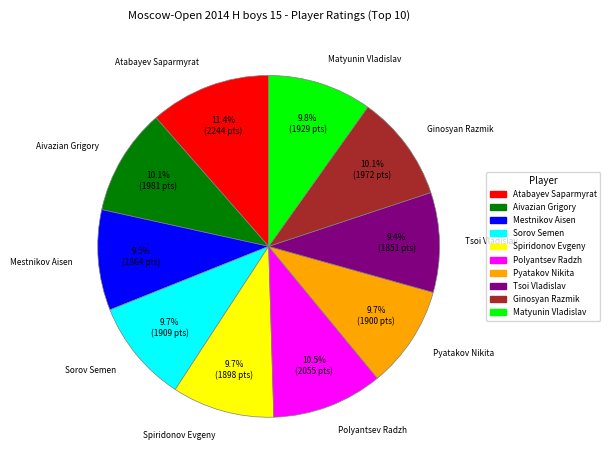

Is Sorov Semen the majority of the pie?

No